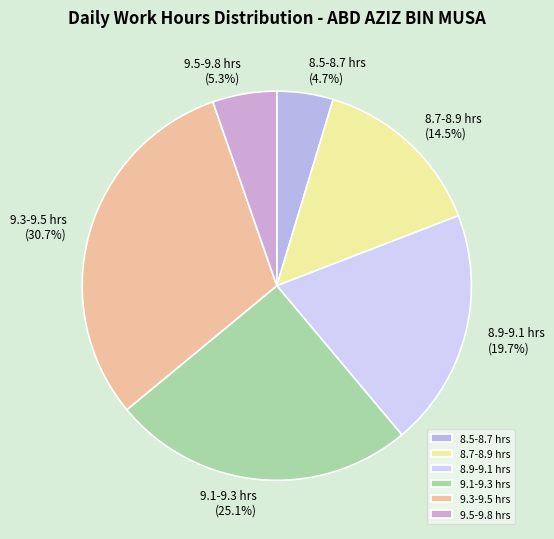

Count the number of slices in the pie.

6